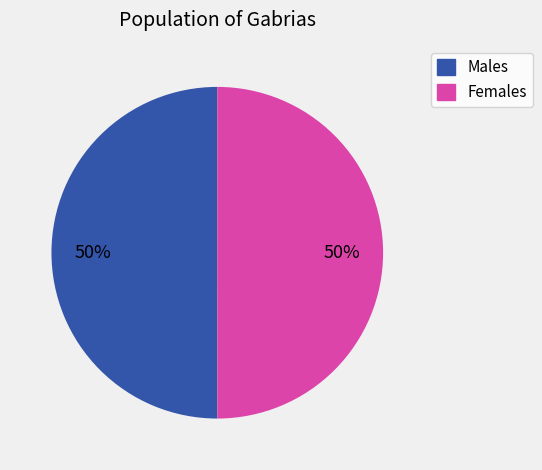

Is the sum of Males and Females greater than half?

Yes